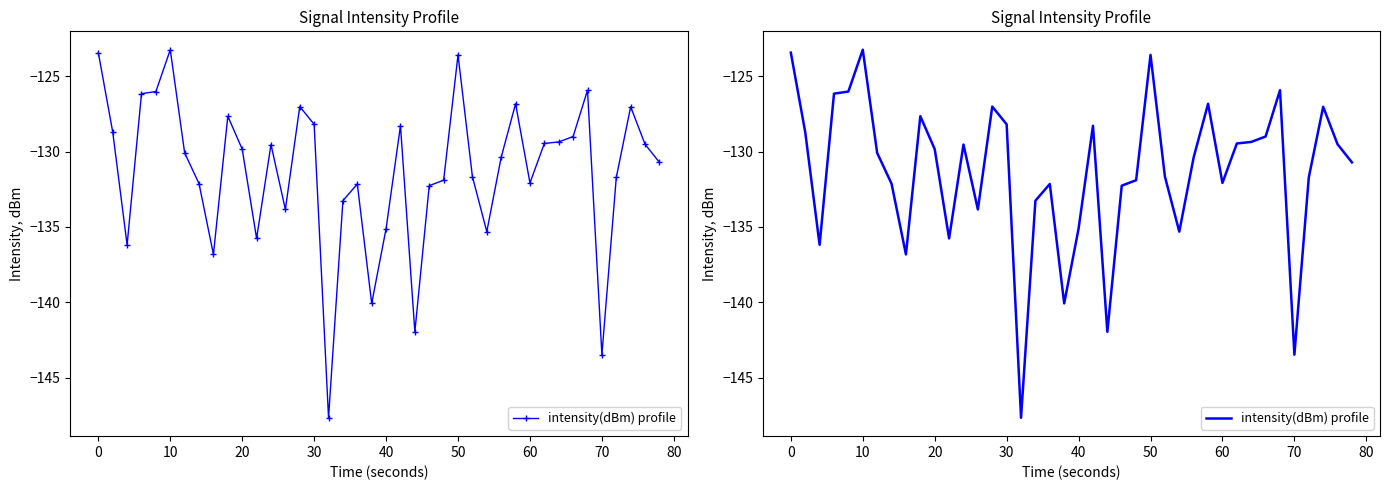

How many data points are less than -130?

21